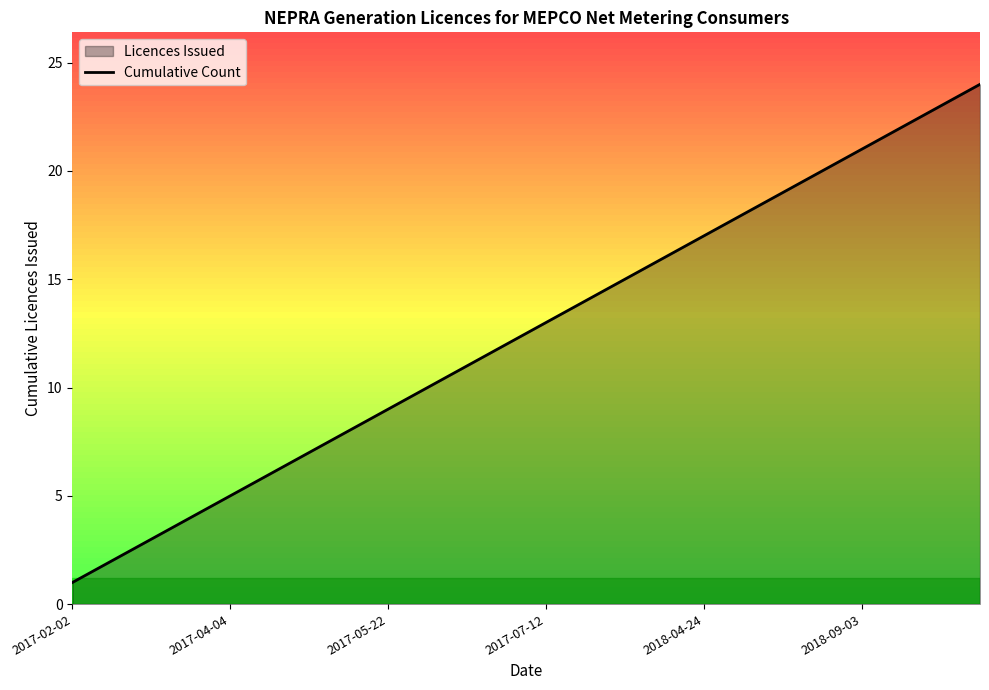

What is the maximum value shown in the chart?

24